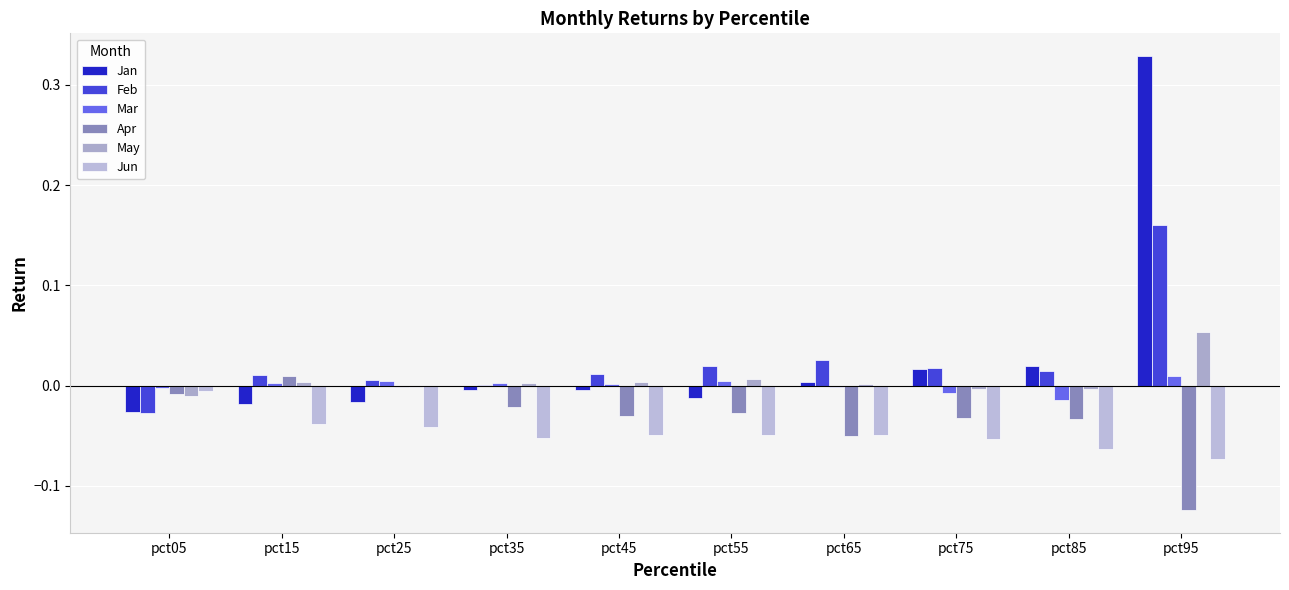

Which category has the lowest value in the May series?

pct05